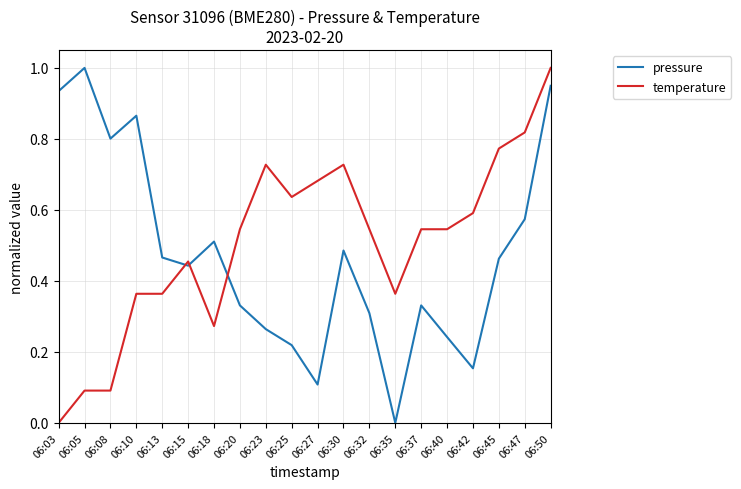

Where do temperature and pressure first cross each other?

06:13 and 06:15